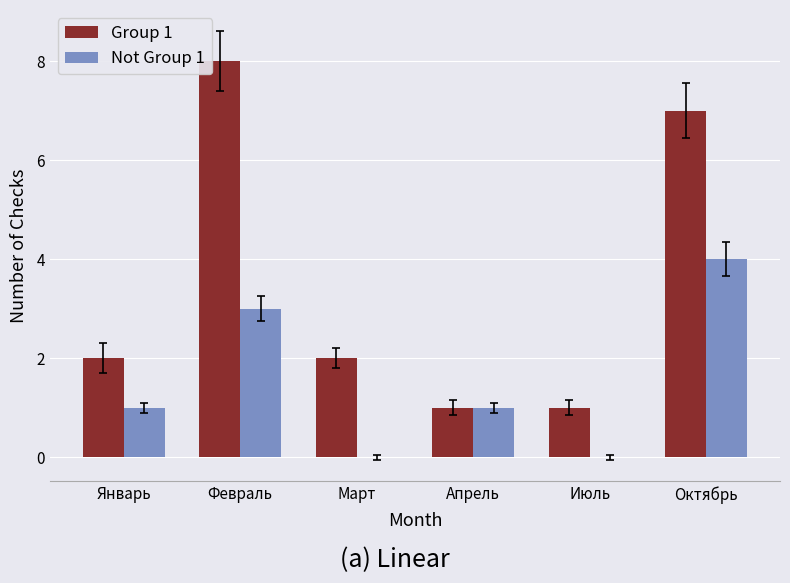

Which series has the largest total across all categories?

Group 1